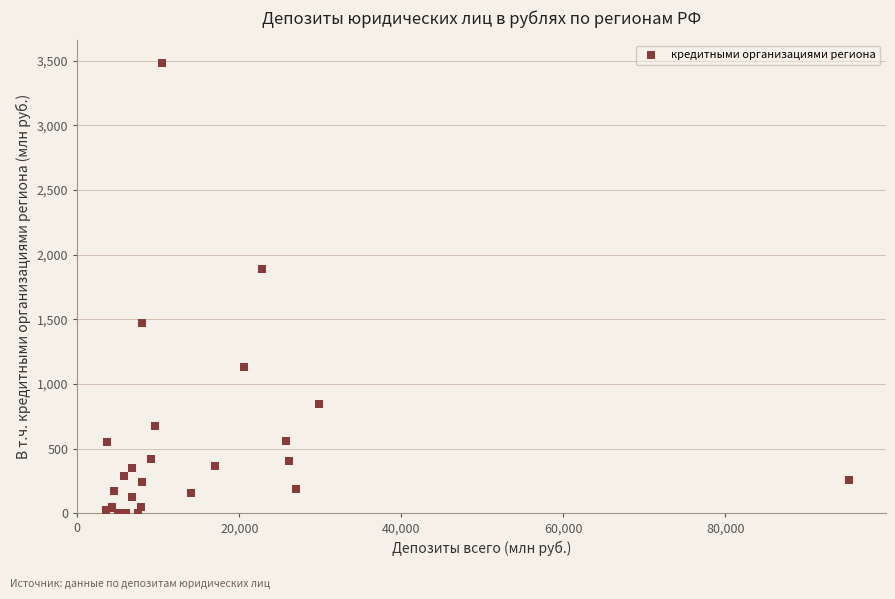

What Y value in the scatter plot is closest to 1741?

1885